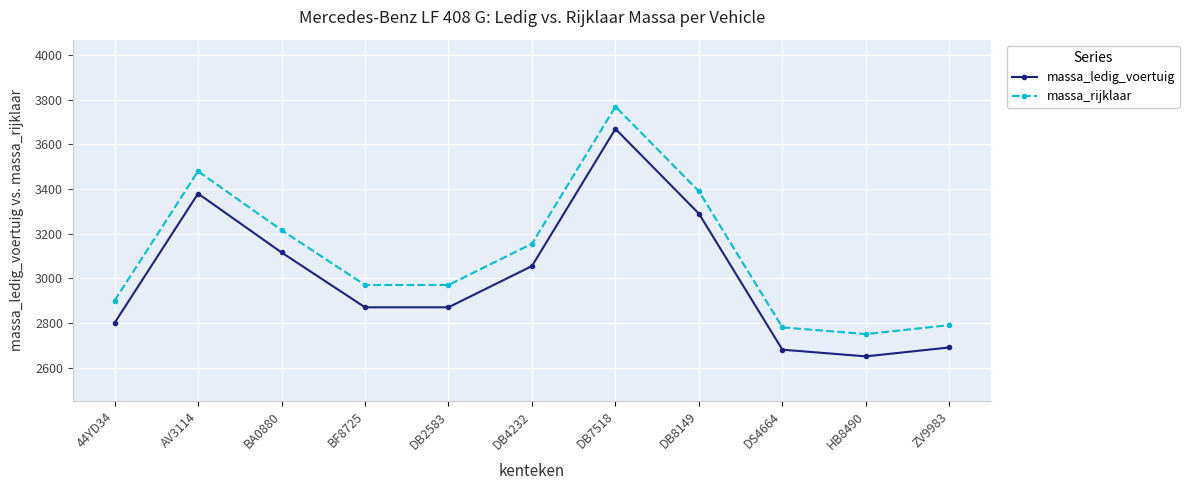

What is the average value of the massa_ledig_voertuig series?

3006